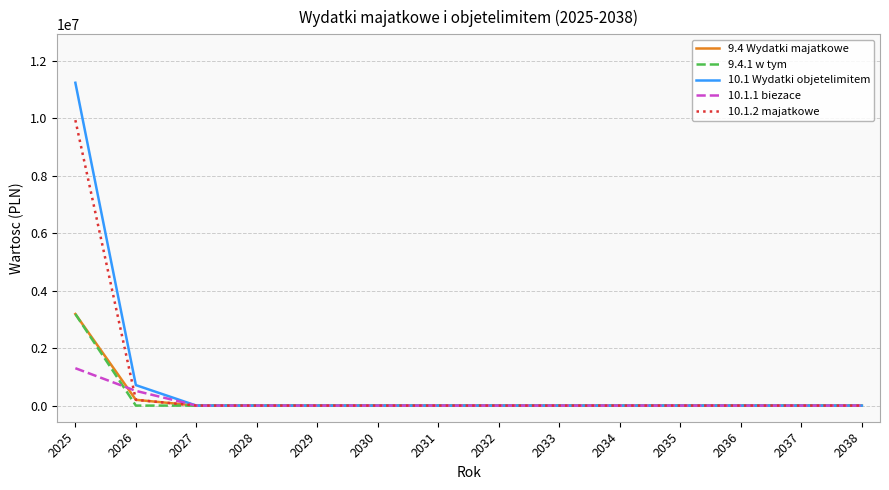

Which series has the widest spread of values?

10.1 Wydatki objetelimitem